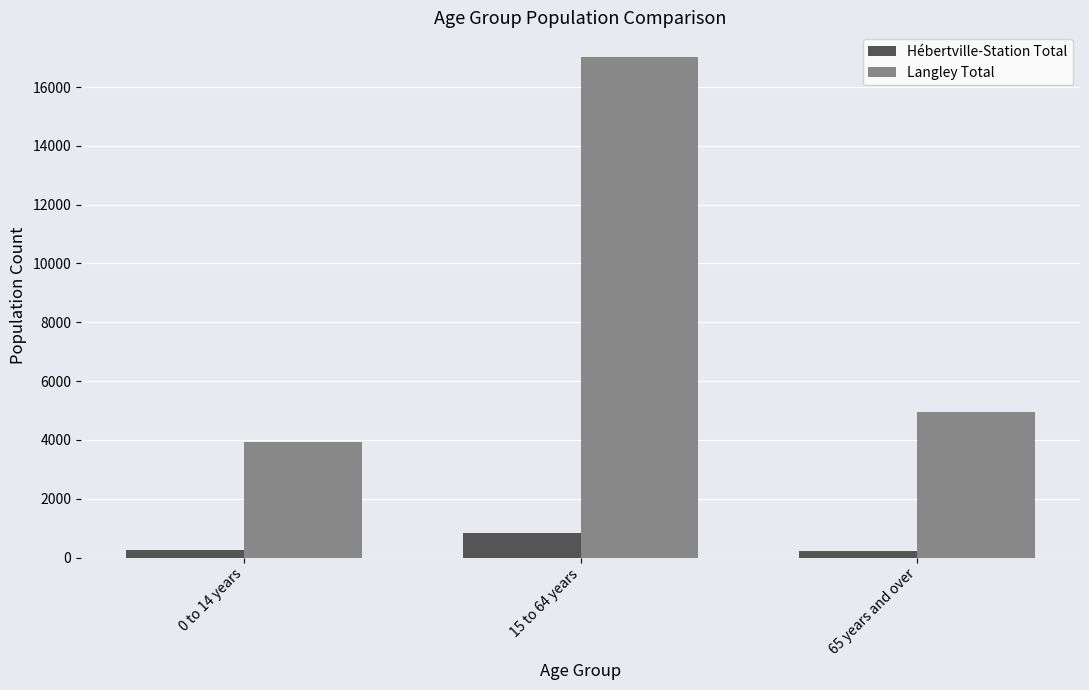

What is the difference between the maximum and minimum values in the Langley Total series?

13095